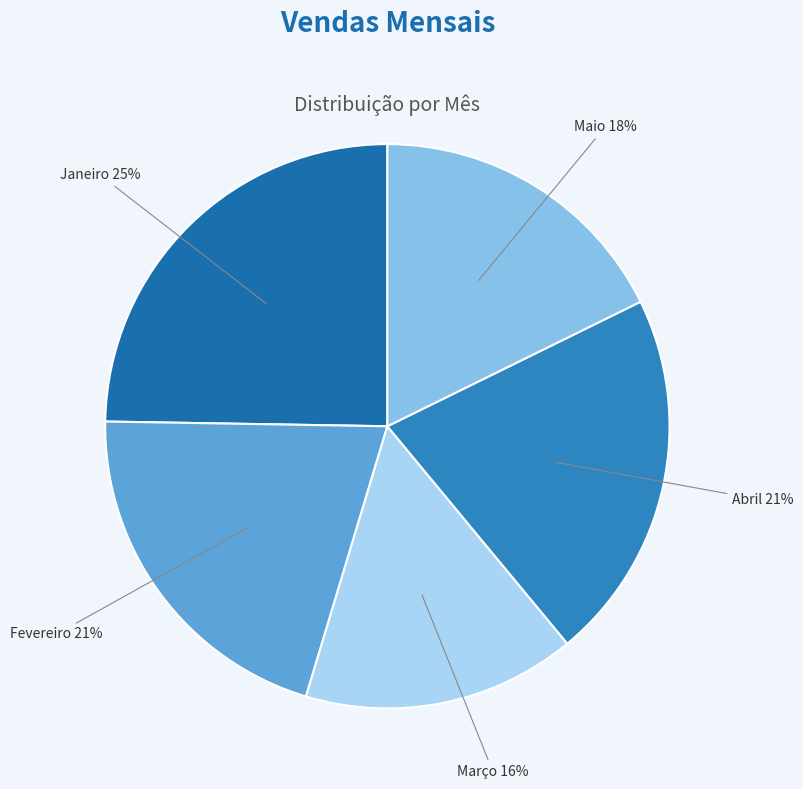

Does any single category account for the majority?

No